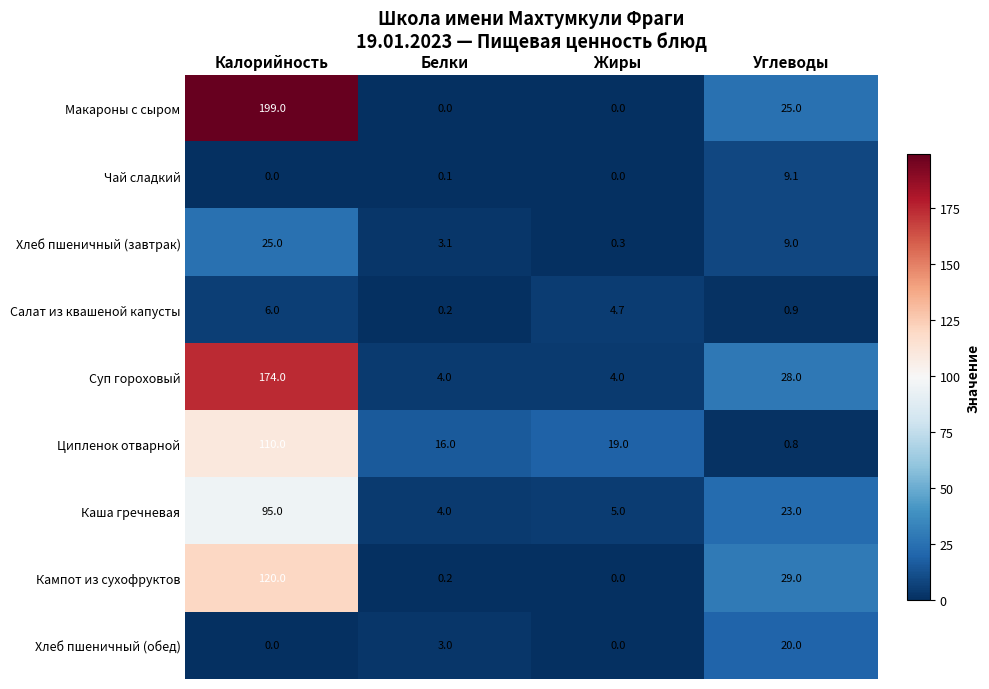

Is it true that Кампот из сухофруктов equals 0.2 at Белки?

True